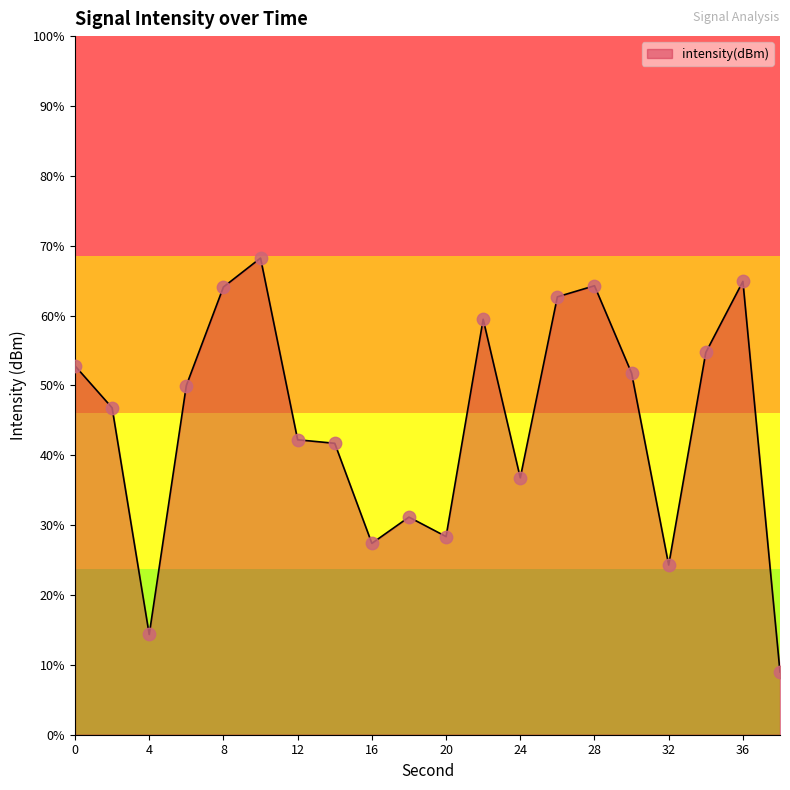

Between 16 and 14, which is larger?

14